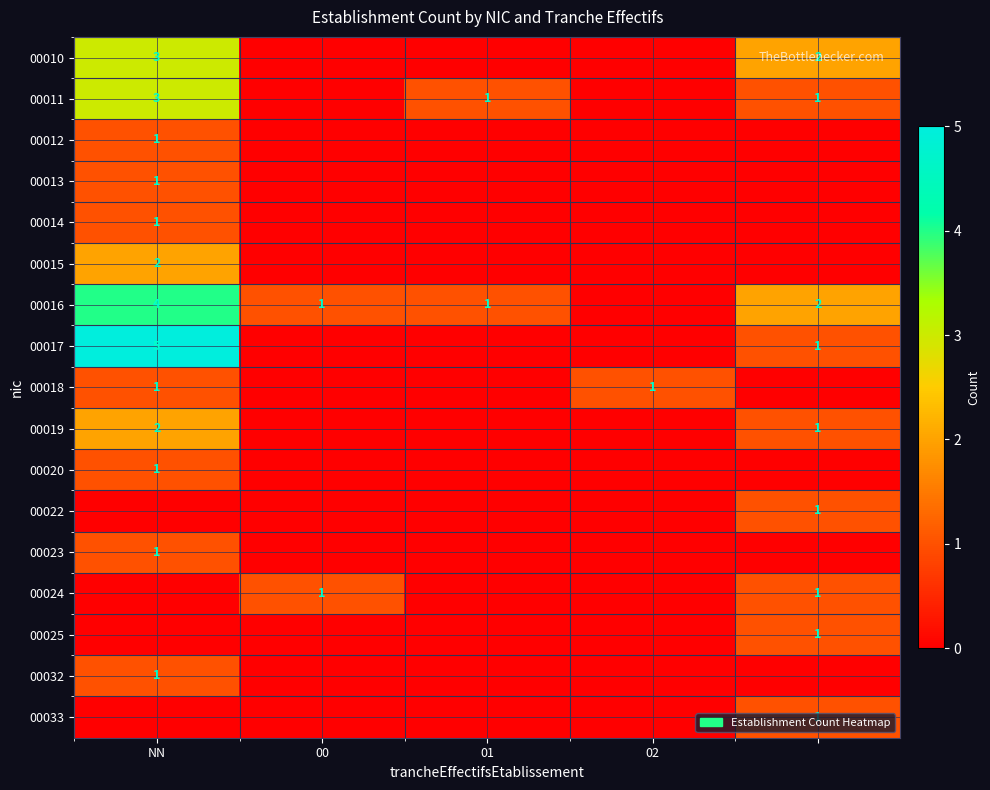

Which has a higher value, 4 or 01?

4